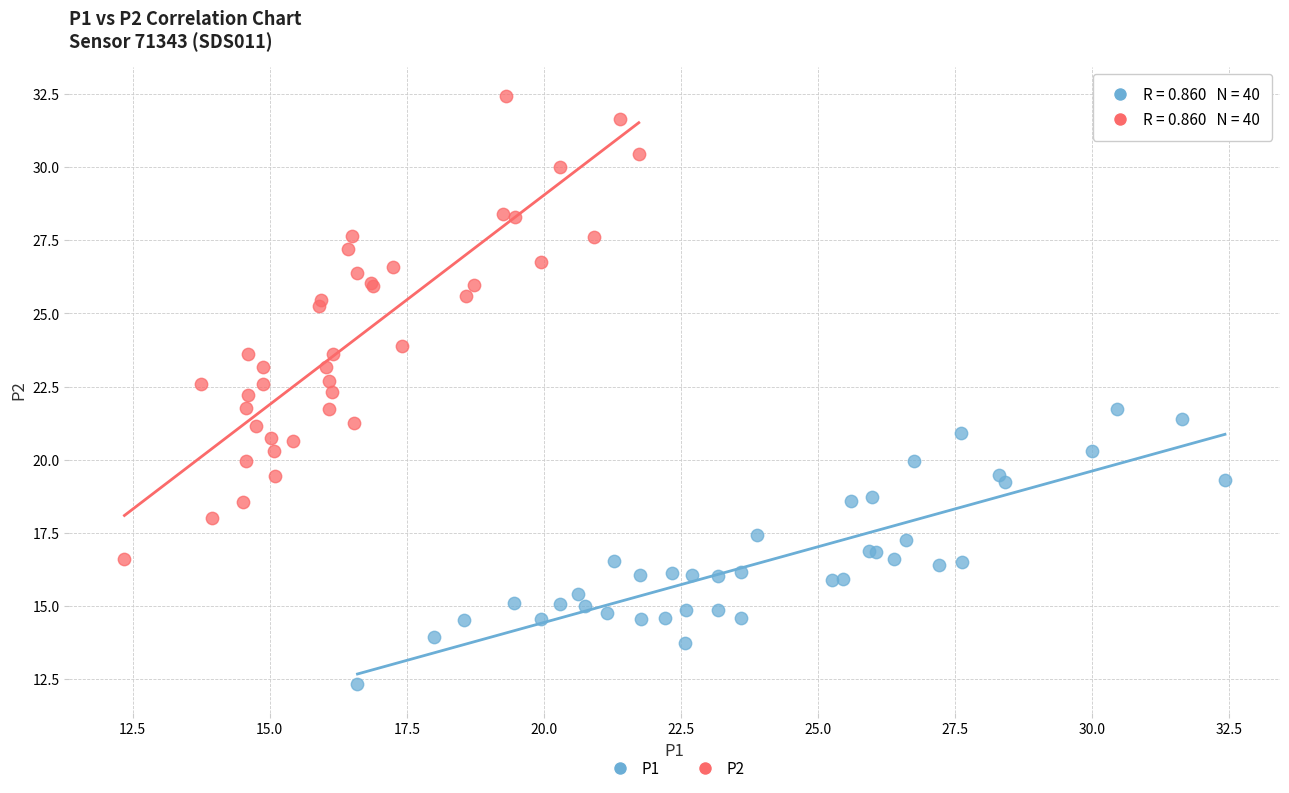

Which series has the widest spread of Y values?

P2